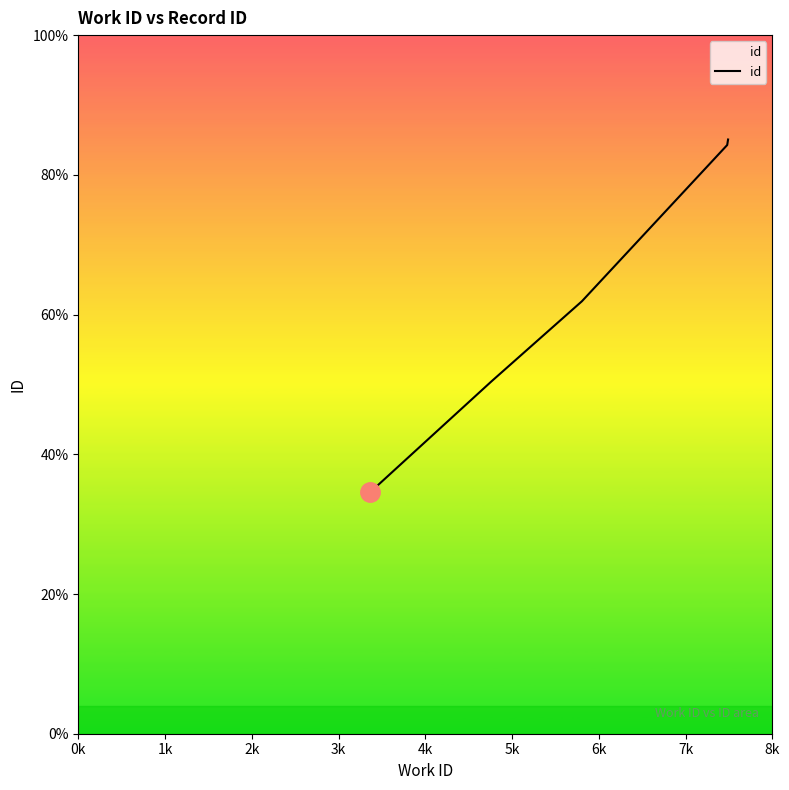

At which label is the value closest to 14950?

2k